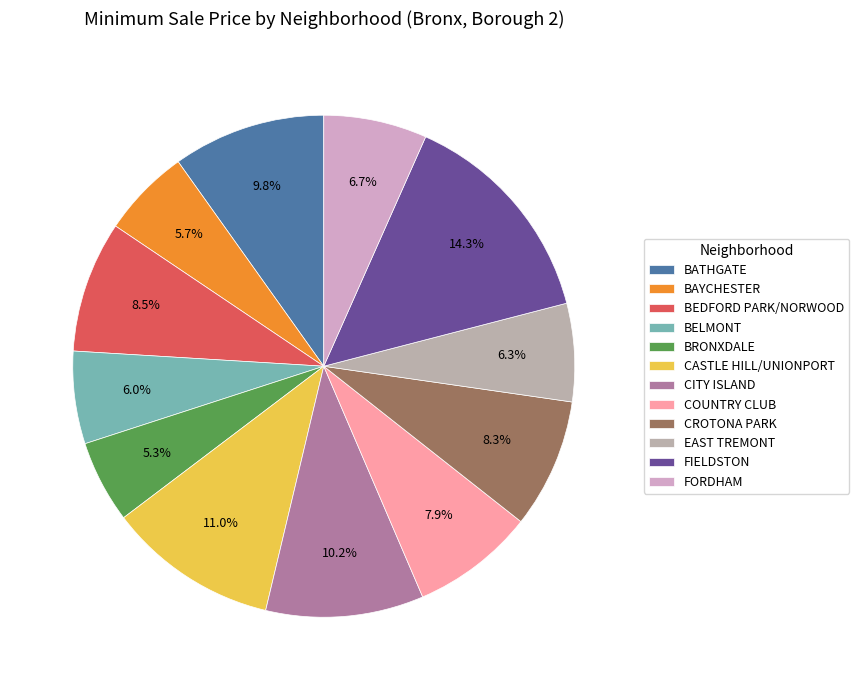

The EAST TREMONT slice represents 17% of the pie. True or false?

False